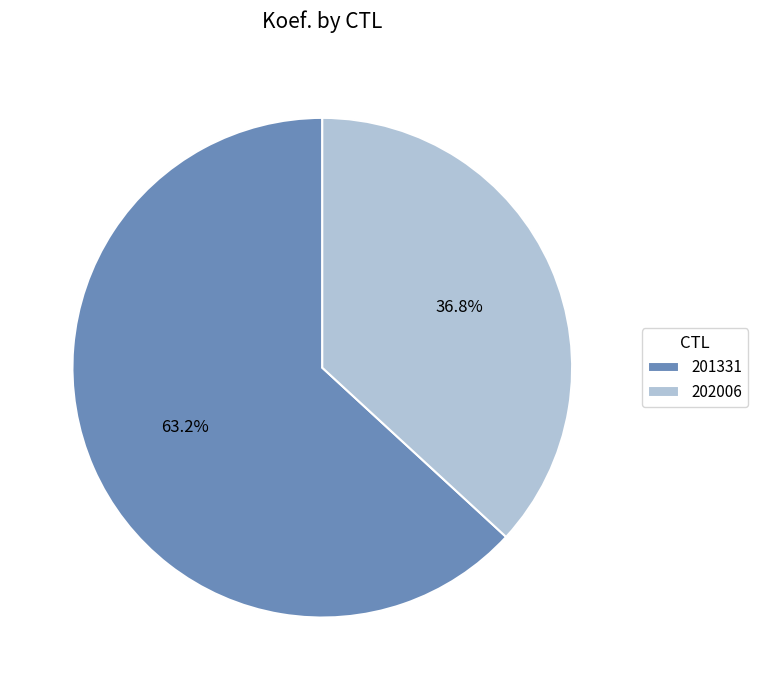

The 201331 slice represents 63% of the pie. True or false?

True